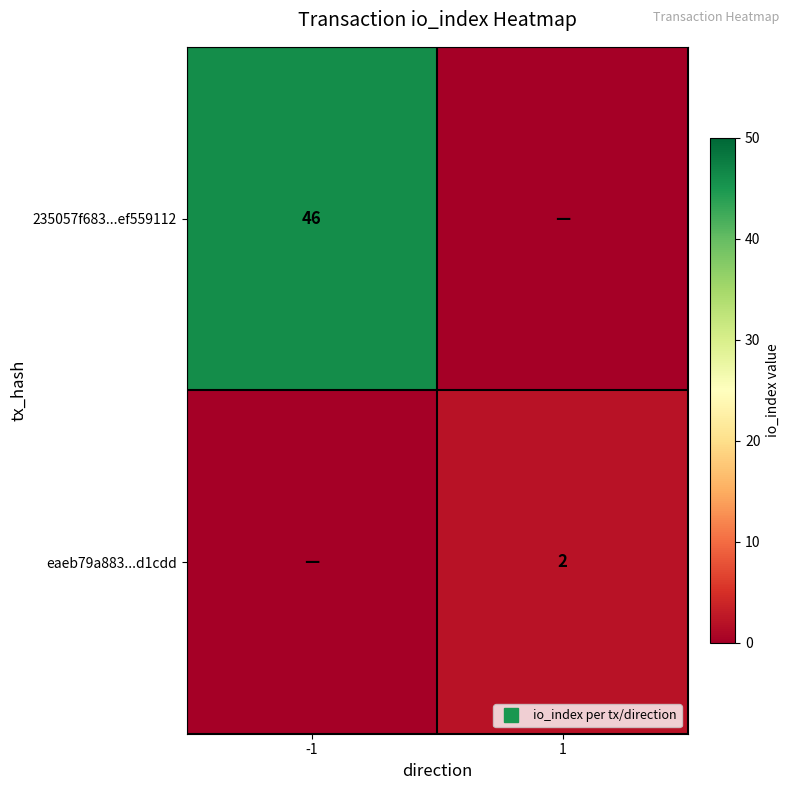

How many series are shown in this chart?

2